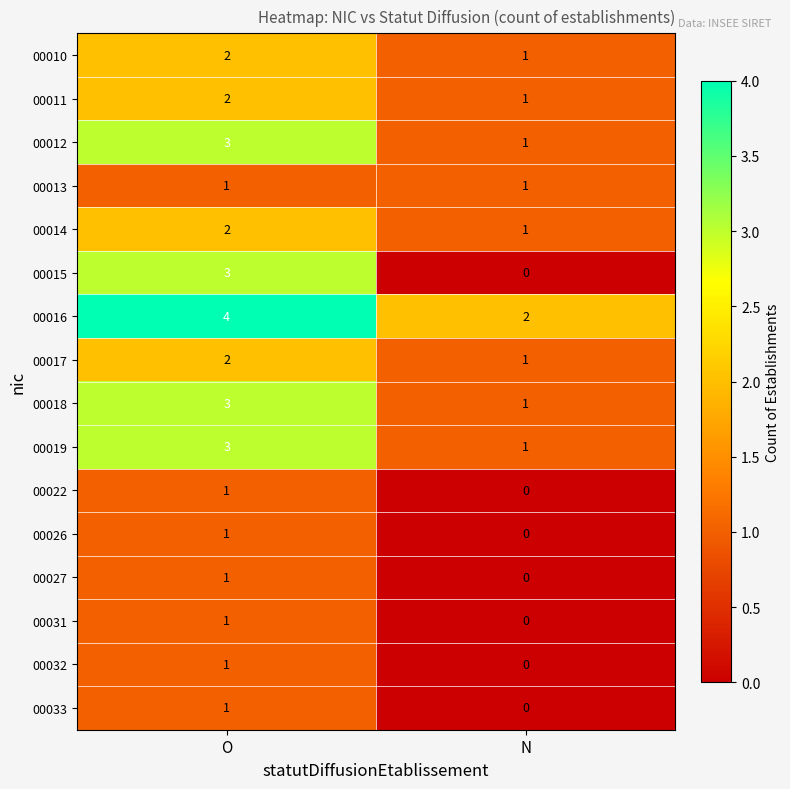

At which category is the sum across all series the highest?

O